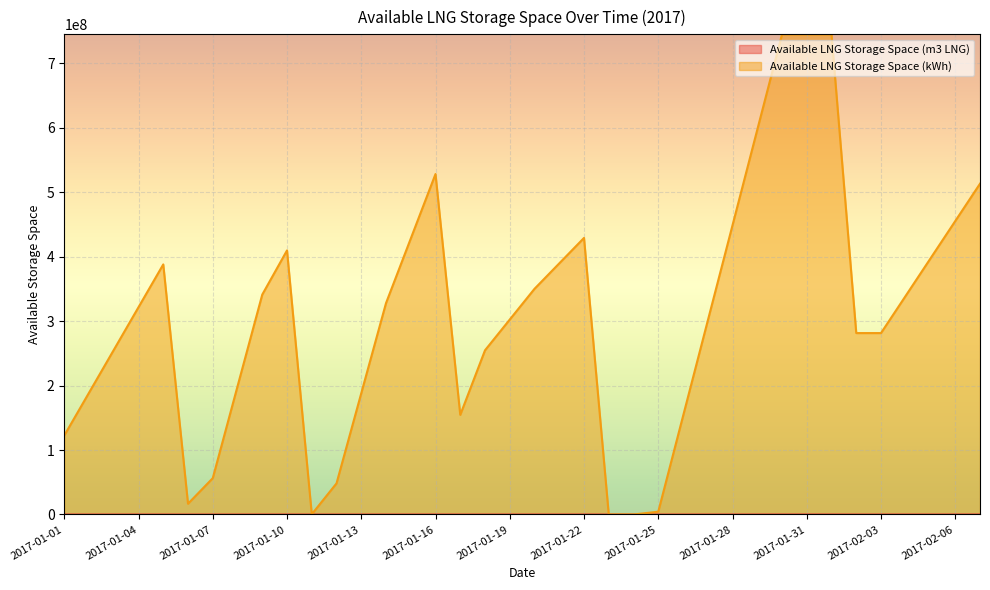

Which series has the largest total across all categories?

Available LNG Storage Space (kWh)